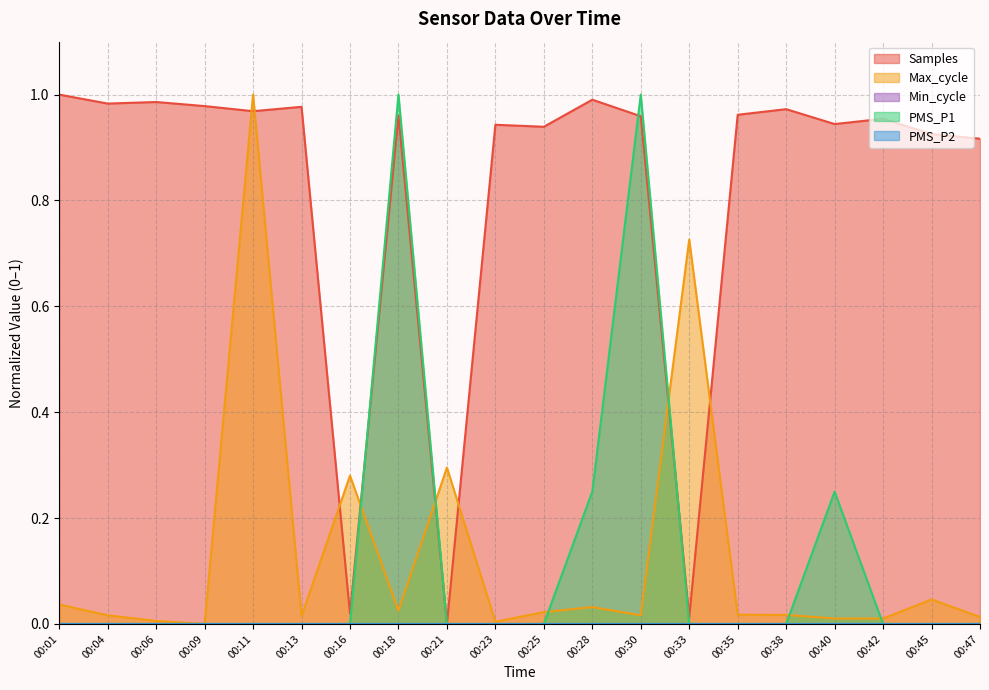

Does the chart have visible grid lines?

Yes